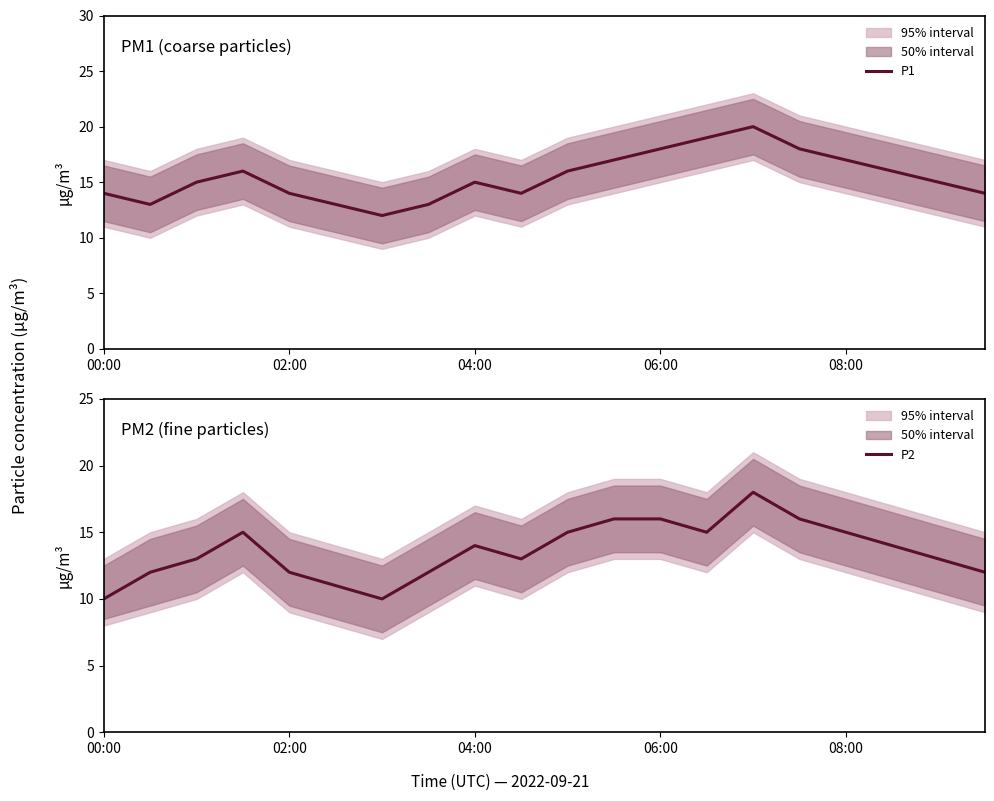

The P1 series shows 7 at 02:00. True or false?

False